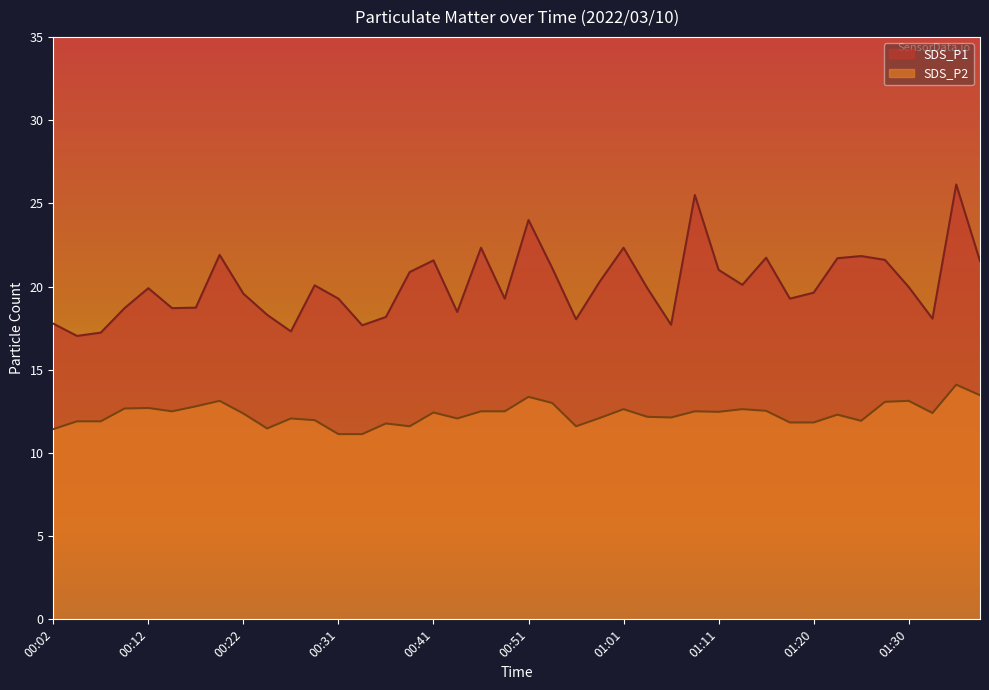

Where is SDS_P1 nearest to the value 21?

01:11